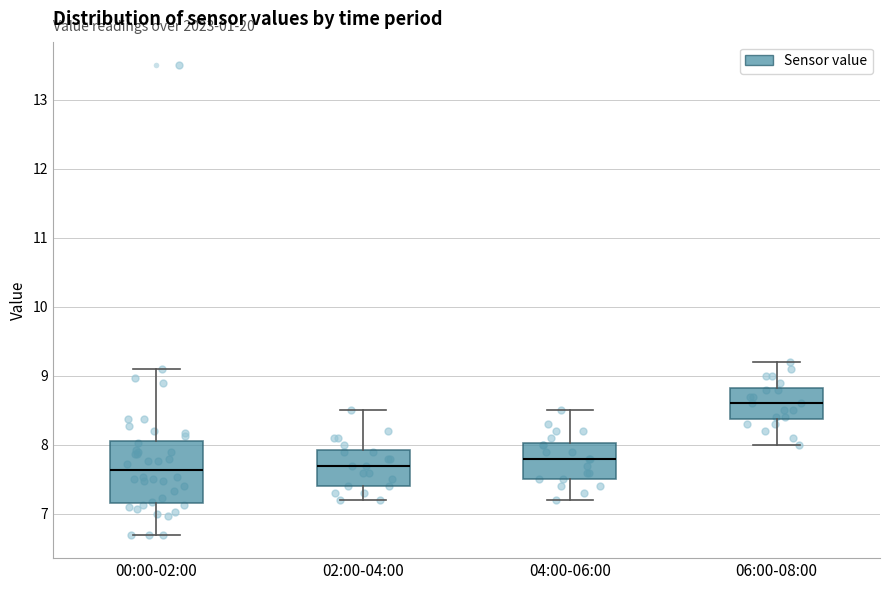

Comparing the boxes themselves (not the whiskers), which one is the tallest?

00:00-02:00